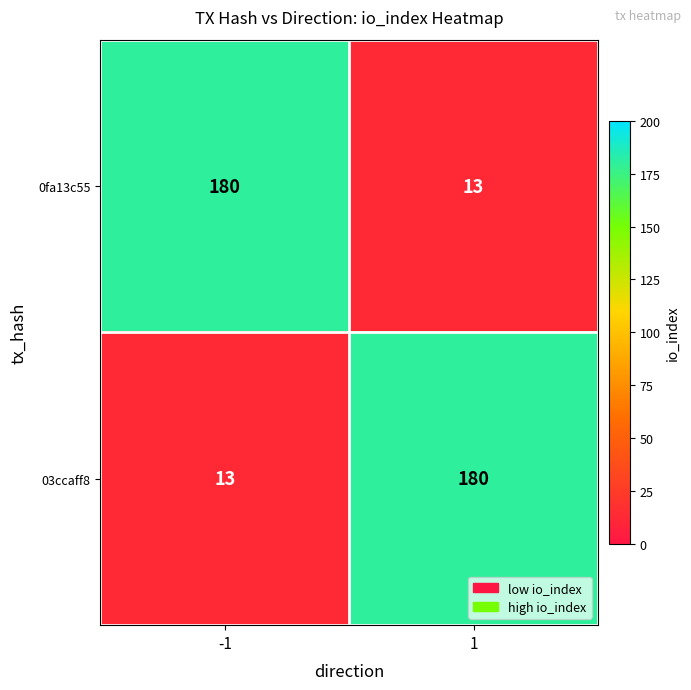

Reading left to right, extract all data points from this chart.

0fa13c55: 180	13
03ccaff8: 13	180